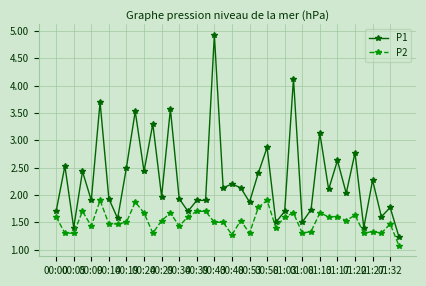

List the series in order of their overall mean, lowest first.

P2, P1